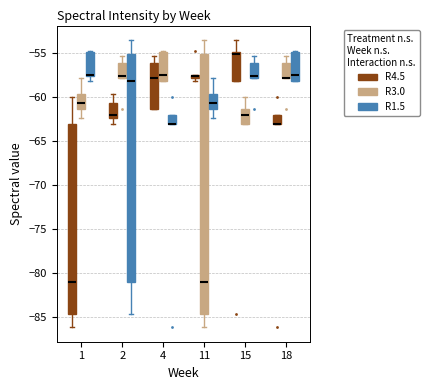

Where is the lower edge of the box for 15 (R4.5) on the y-axis? The values are not printed on the chart, so give them approximately, as read against the axis.

-58.0